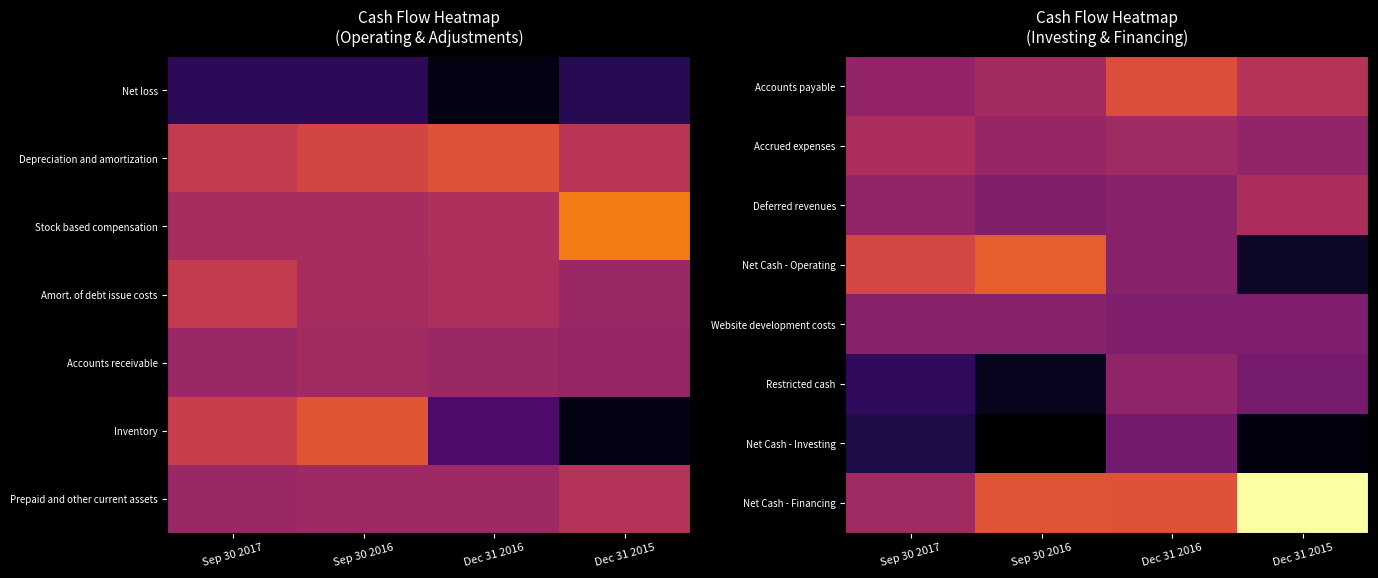

Reading left to right, what are all the values shown in this chart?

Accounts payable: Sep 30 2017=-120222	Sep 30 2016=257615	Dec 31 2016=1764824	Dec 31 2015=727466
Accrued expenses: Sep 30 2017=449655	Sep 30 2016=-54647	Dec 31 2016=187801	Dec 31 2015=-173297
Deferred revenues: Sep 30 2017=-144946	Sep 30 2016=-524324	Dec 31 2016=-440197	Dec 31 2015=459400
Net Cash - Operating: Sep 30 2017=1531619	Sep 30 2016=2230726	Dec 31 2016=-408975	Dec 31 2015=-3342968
Website development costs: Sep 30 2017=-406703	Sep 30 2016=-435116	Dec 31 2016=-595528	Dec 31 2015=-601404
Restricted cash: Sep 30 2017=-2458773	Sep 30 2016=-3528073	Dec 31 2016=-180834	Dec 31 2015=-801230
Net Cash - Investing: Sep 30 2017=-2884246	Sep 30 2016=-4040643	Dec 31 2016=-878483	Dec 31 2015=-3785282
Net Cash - Financing: Sep 30 2017=172815	Sep 30 2016=1950449	Dec 31 2016=1897094	Dec 31 2015=5761279